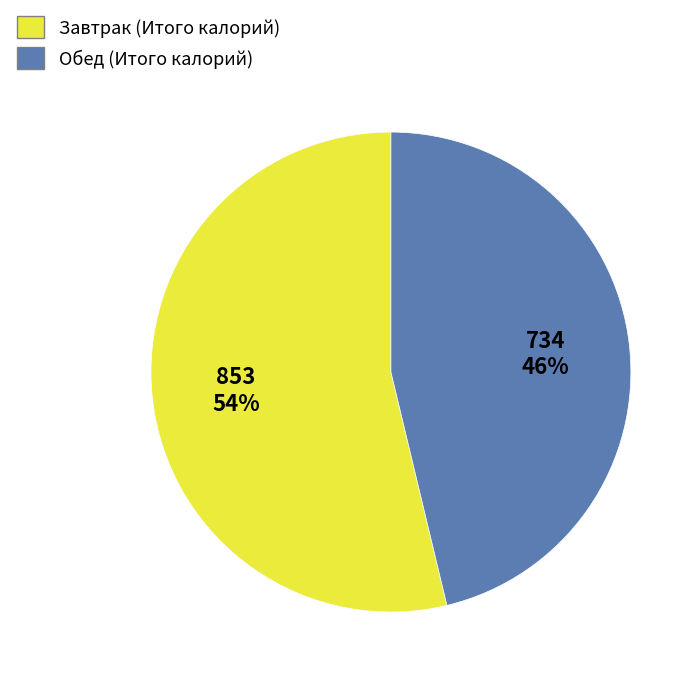

To the nearest percent, what is the combined percentage of Завтрак and Обед?

100%